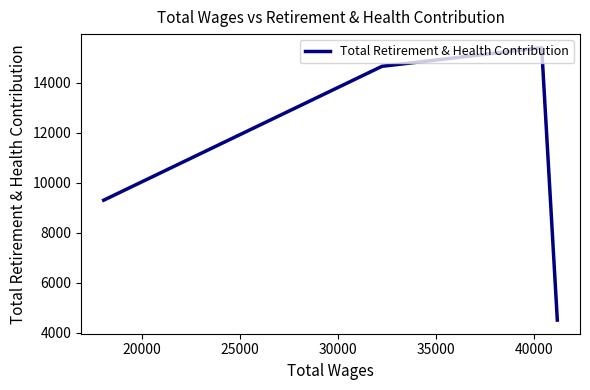

True or false: the data shows 3643 at 20000.

False